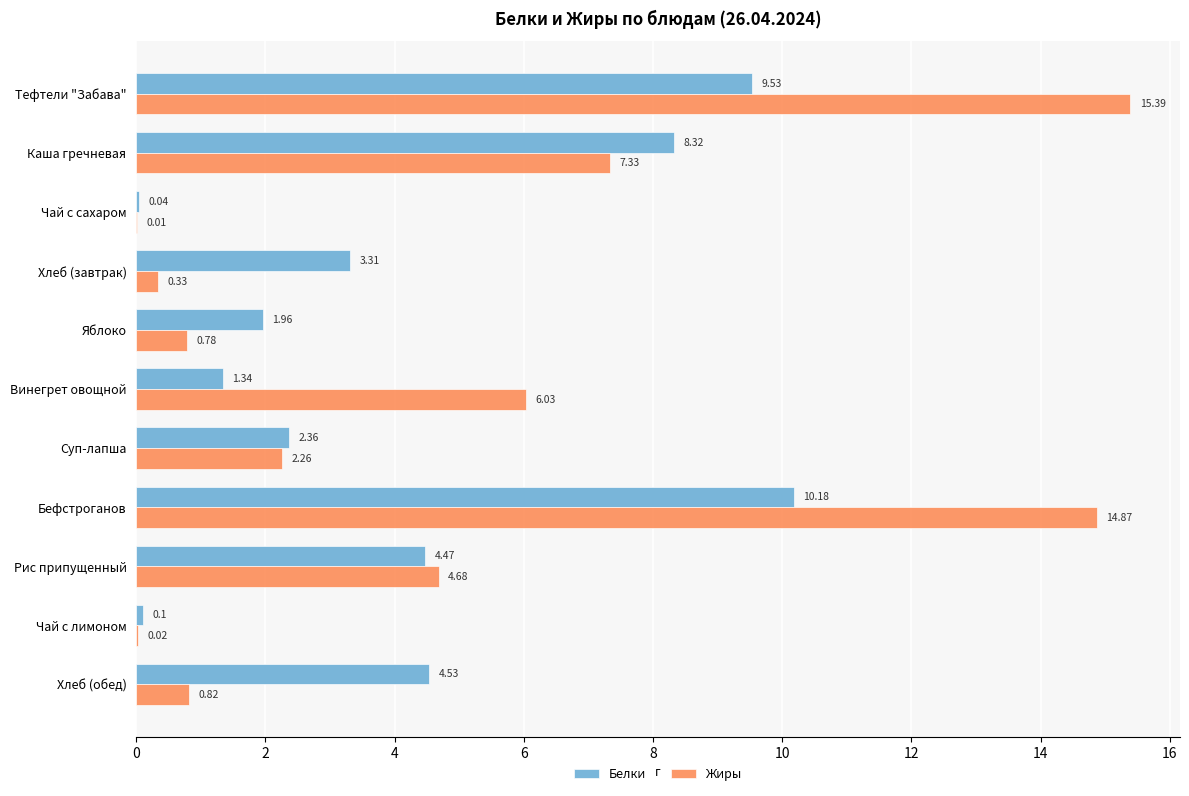

Which series has the largest total across all categories?

Жиры